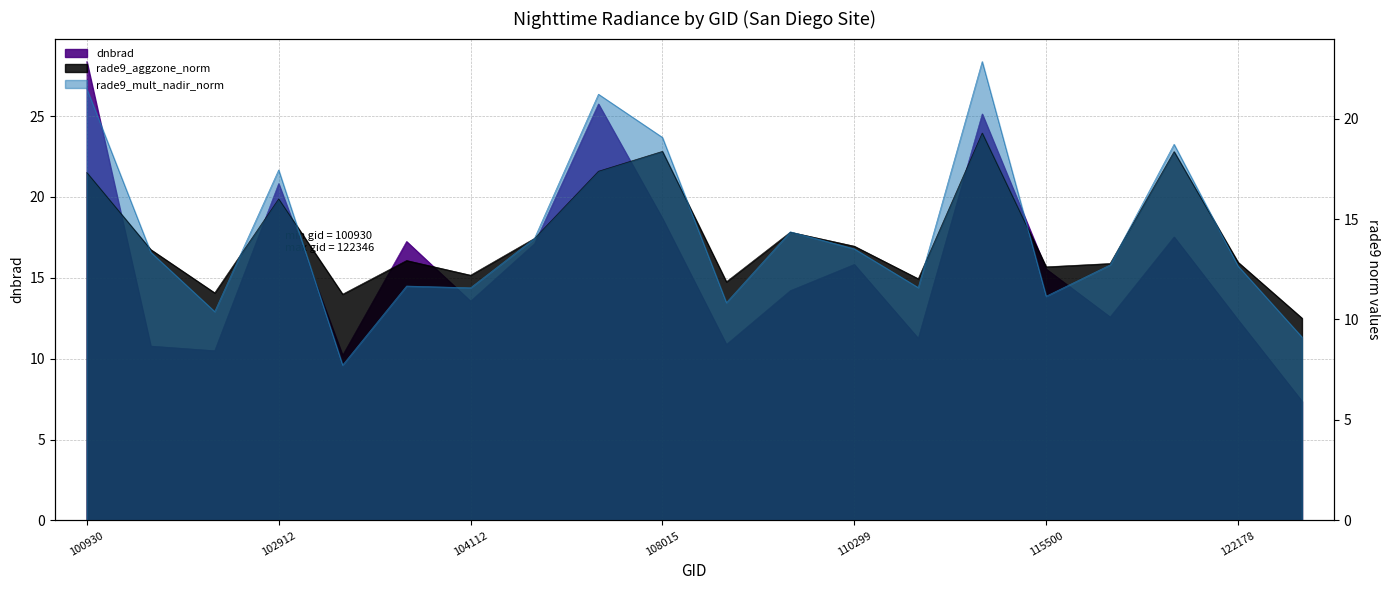

Rank the series by their maximum value, from highest to lowest.

dnbrad, rade9_mult_nadir_norm, rade9_aggzone_norm